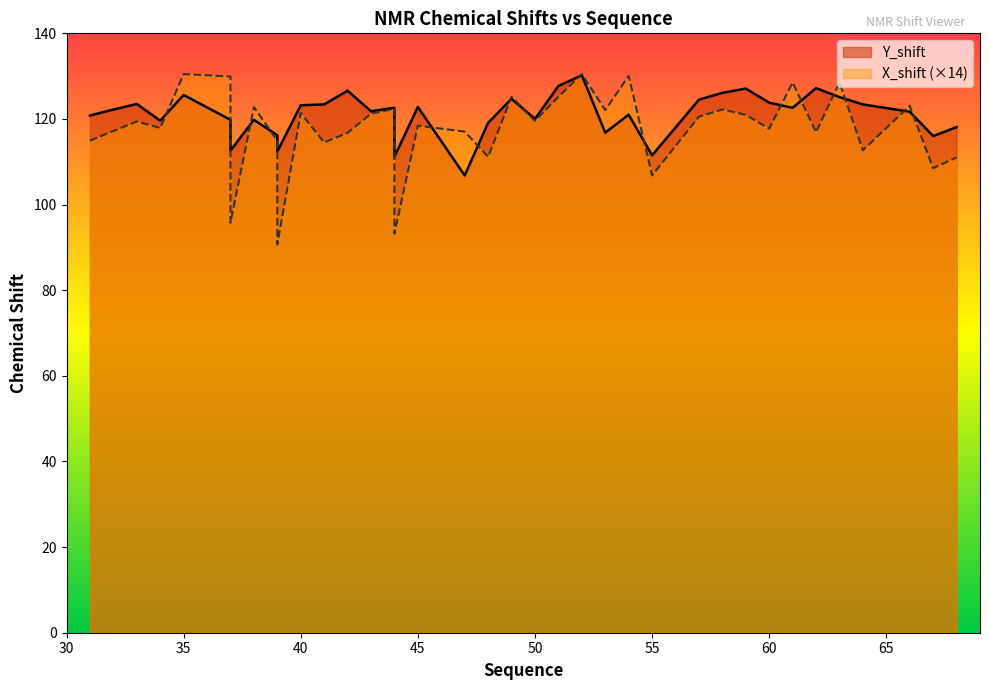

How many distinct data groups are displayed?

2